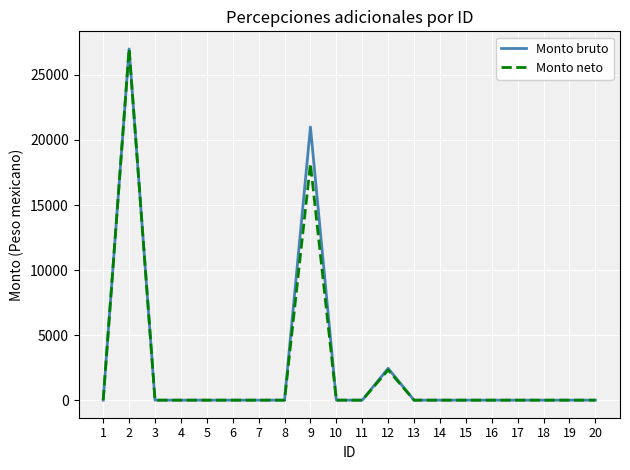

Reading right to left, list all the values displayed in this chart.

Monto bruto: 20=0.0	19=0.0	18=0.0	17=0.0	16=0.0	15=0.0	14=0.0	13=0.0	12=2444.4	11=0.0	10=0.0	9=21000.0	8=0.0	7=0.0	6=0.0	5=0.0	4=0.0	3=0.0	2=27000.0	1=0.0
Monto neto: 20=0.0	19=0.0	18=0.0	17=0.0	16=0.0	15=0.0	14=0.0	13=0.0	12=2321.4	11=0.0	10=0.0	9=18182.4	8=0.0	7=0.0	6=0.0	5=0.0	4=0.0	3=0.0	2=27000.0	1=0.0